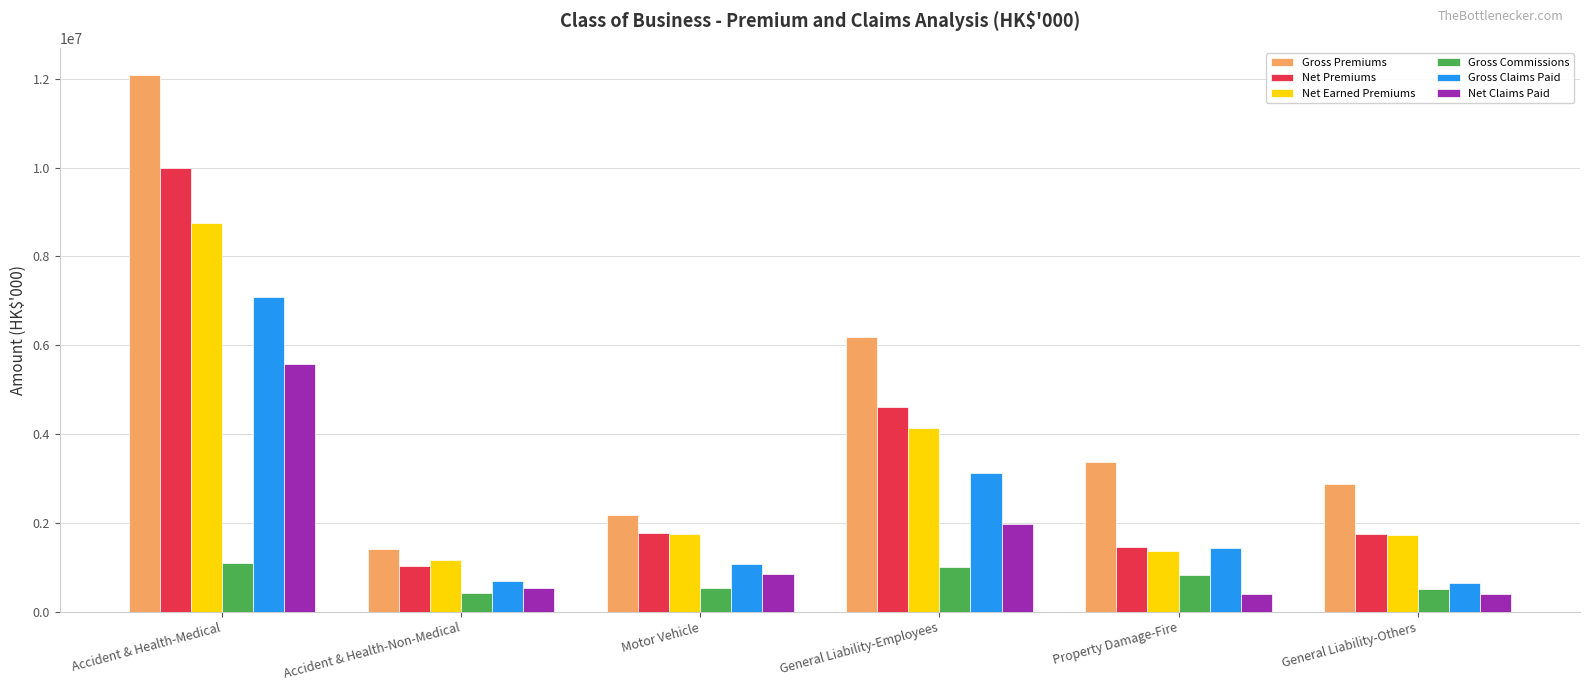

The value of Gross Commissions at General Liability-Others is 507815. True or false?

True